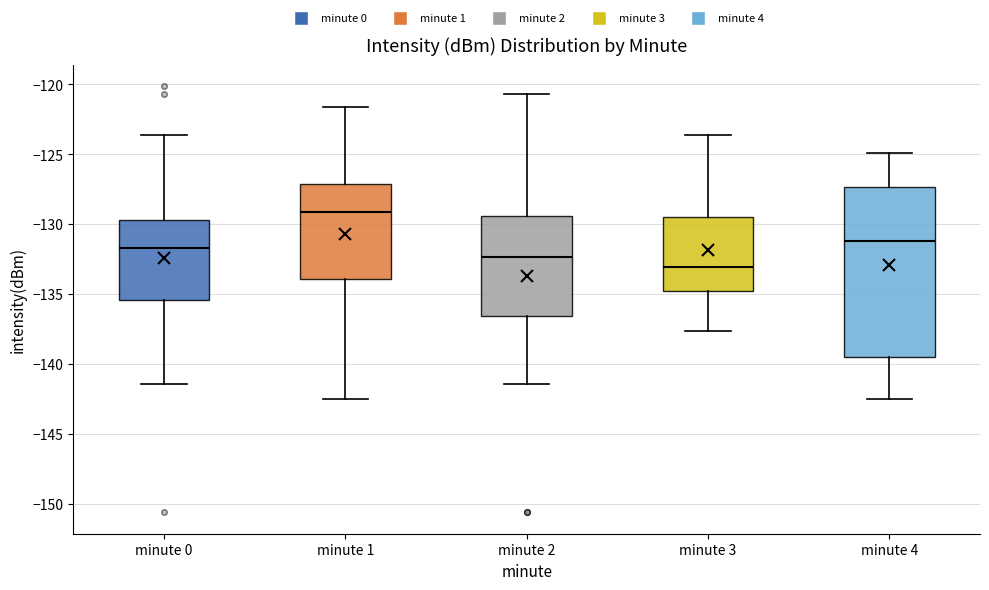

Reading left to right, transcribe this box plot: for each box, give where its median line is, the range the box spans, and where its two whiskers end, as read against the y-axis. The values are not printed on the chart, so give them approximately, as read against the axis.

minute 0: median -131.5, box -135.5 to -129.5, whiskers -141.5 to -123.5
minute 1: median -129.0, box -134.0 to -127.0, whiskers -142.5 to -121.5
minute 2: median -132.5, box -136.5 to -129.5, whiskers -141.5 to -120.5
minute 3: median -133.0, box -135.0 to -129.5, whiskers -137.5 to -123.5
minute 4: median -131.0, box -139.5 to -127.5, whiskers -142.5 to -125.0